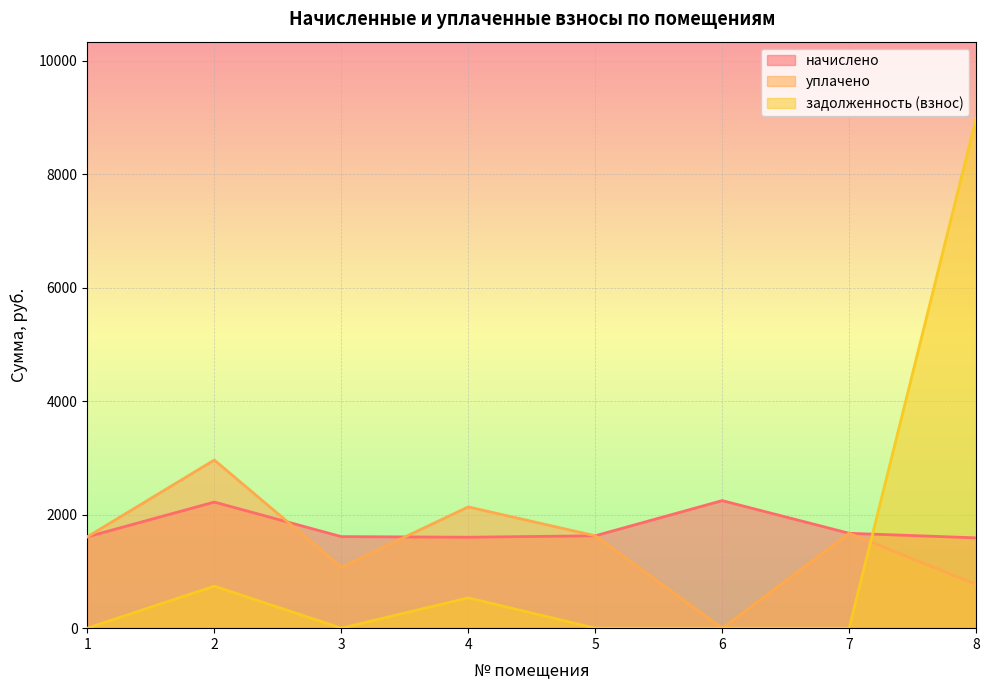

Rank the series by their average value, from highest to lowest.

начислено, уплачено, задолженность (взнос)